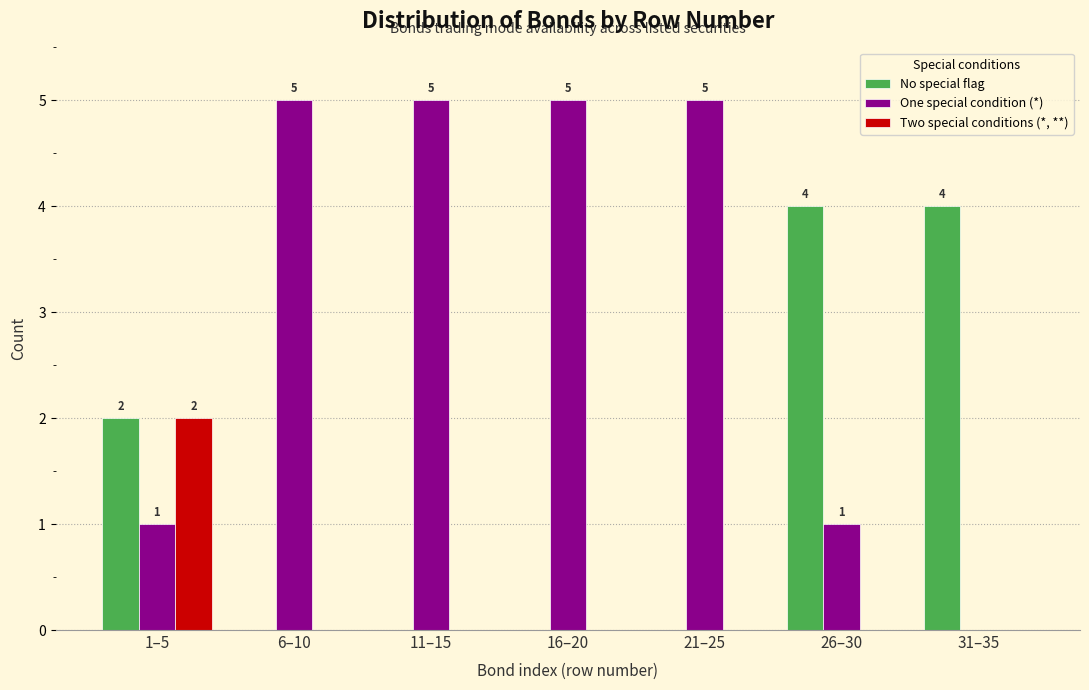

Reading left to right, extract all data points from this chart.

No special flag: 1–5=2	6–10=0	11–15=0	16–20=0	21–25=0	26–30=4	31–35=4
One special condition (*): 1–5=1	6–10=5	11–15=5	16–20=5	21–25=5	26–30=1	31–35=0
Two special conditions (*, **): 1–5=2	6–10=0	11–15=0	16–20=0	21–25=0	26–30=0	31–35=0